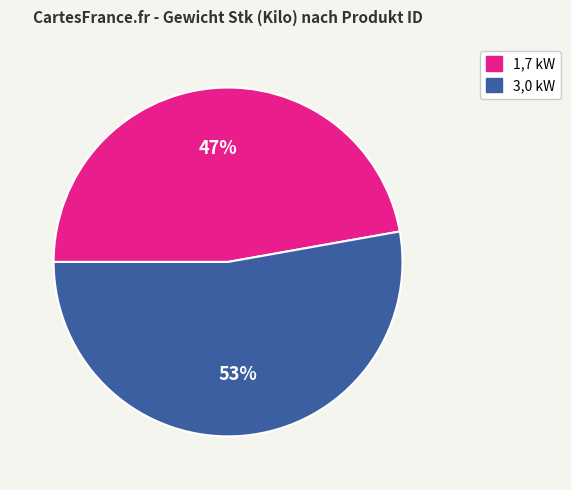

To the nearest percent, what percentage of the pie is 3,0 kW?

53%